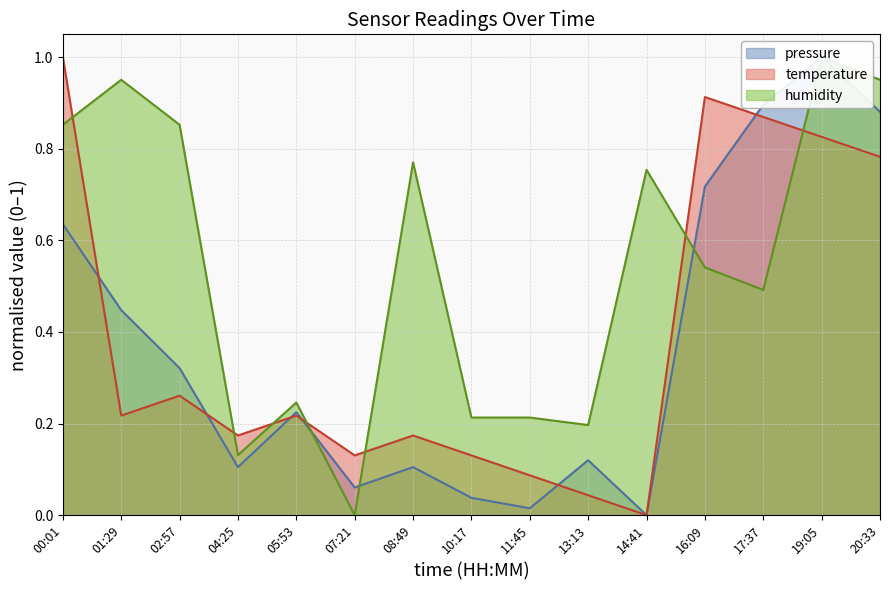

How many values in the pressure series exceed 0?

14